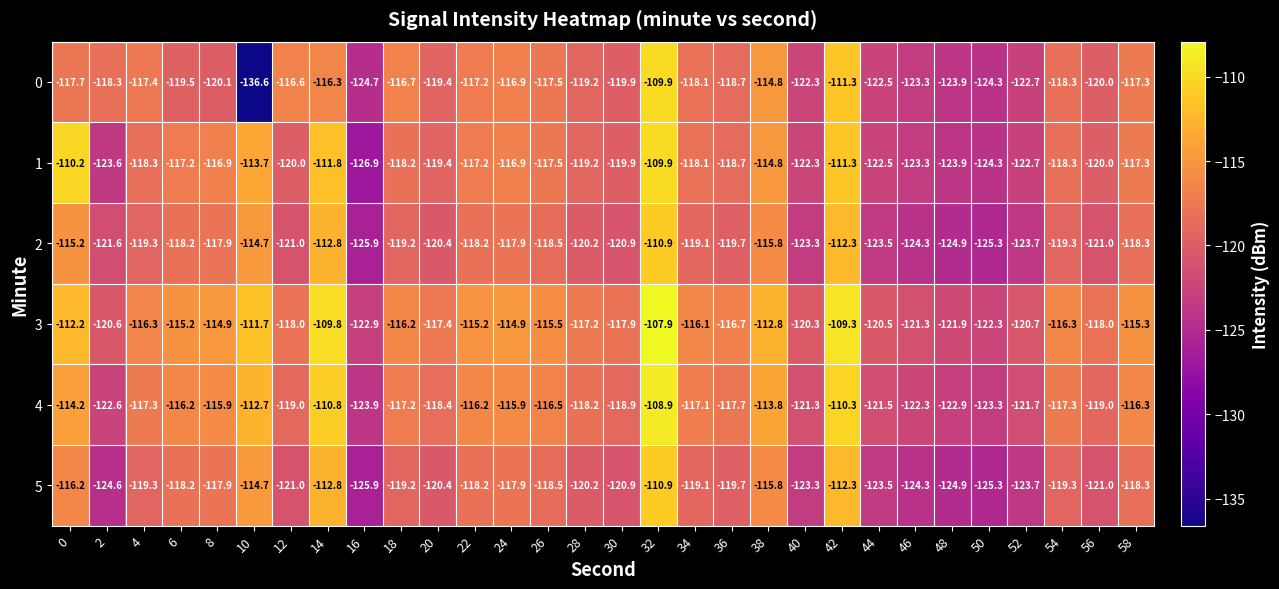

The 4 series shows -116.5 at 26. True or false?

True